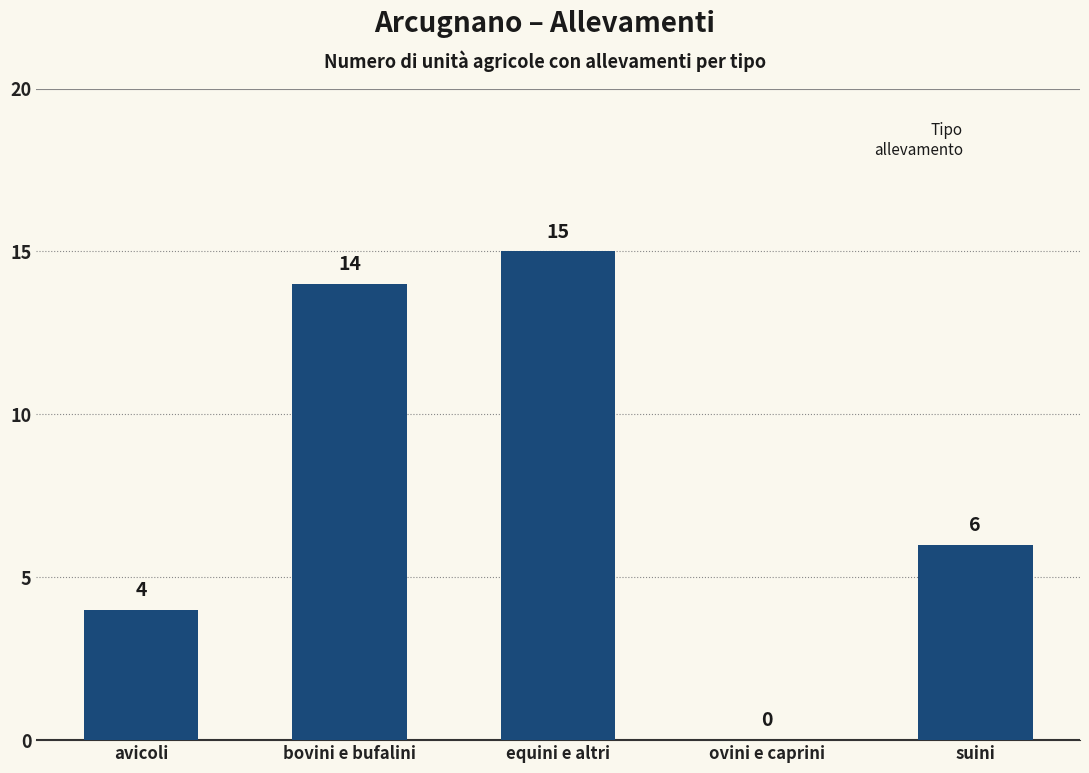

Which has a higher value, suini or equini e altri?

equini e altri